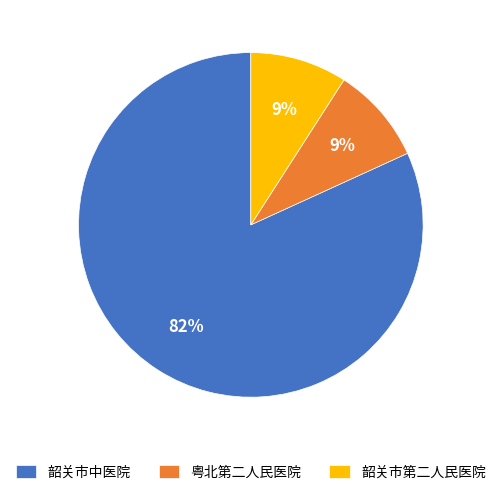

Do 韶关市中医院 and 韶关市第二人民医院 together represent more than half of the pie?

Yes